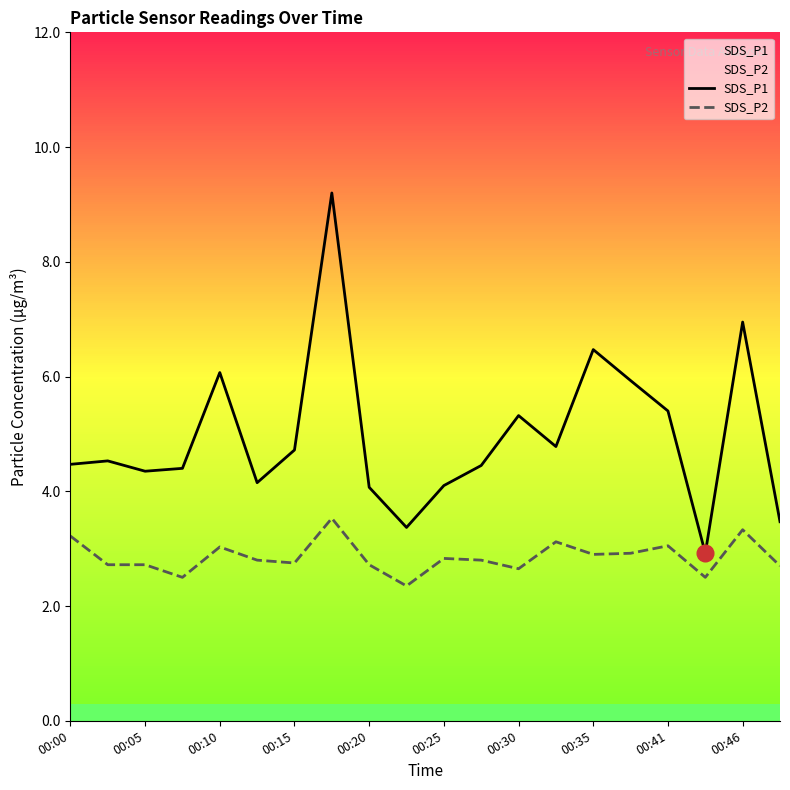

True or false: SDS_P1 and SDS_P2 intersect in this chart.

False